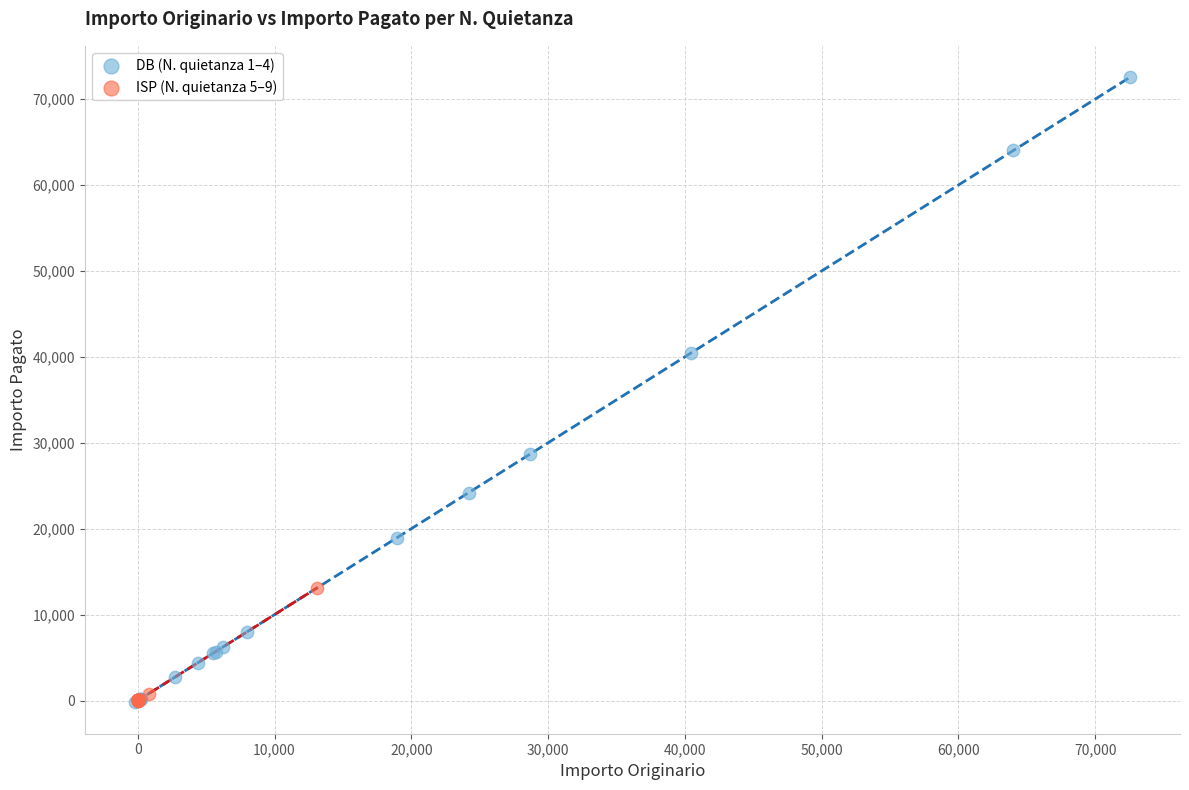

Which series contains the highest Y value?

DB (N. quietanza 1–4)